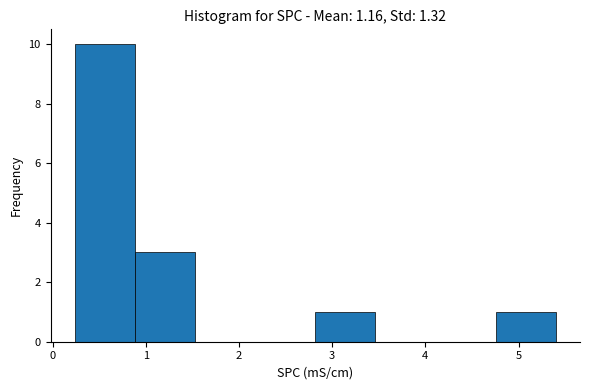

How tall is the bar that spans 0.2 to 0.9 on the x-axis? Neither the bar edges nor the heights are printed on the chart, so give them approximately, as read against the axes.

10